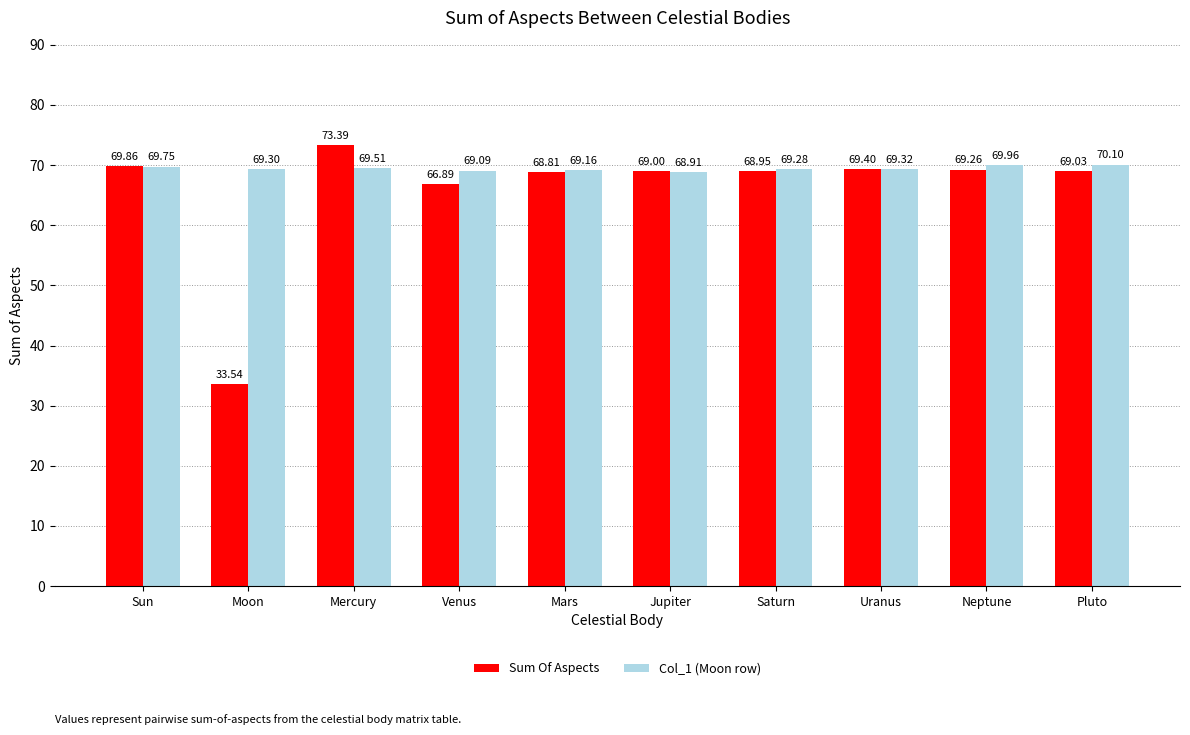

At which label does Col_1 (Moon row) first exceed 69?

Sun